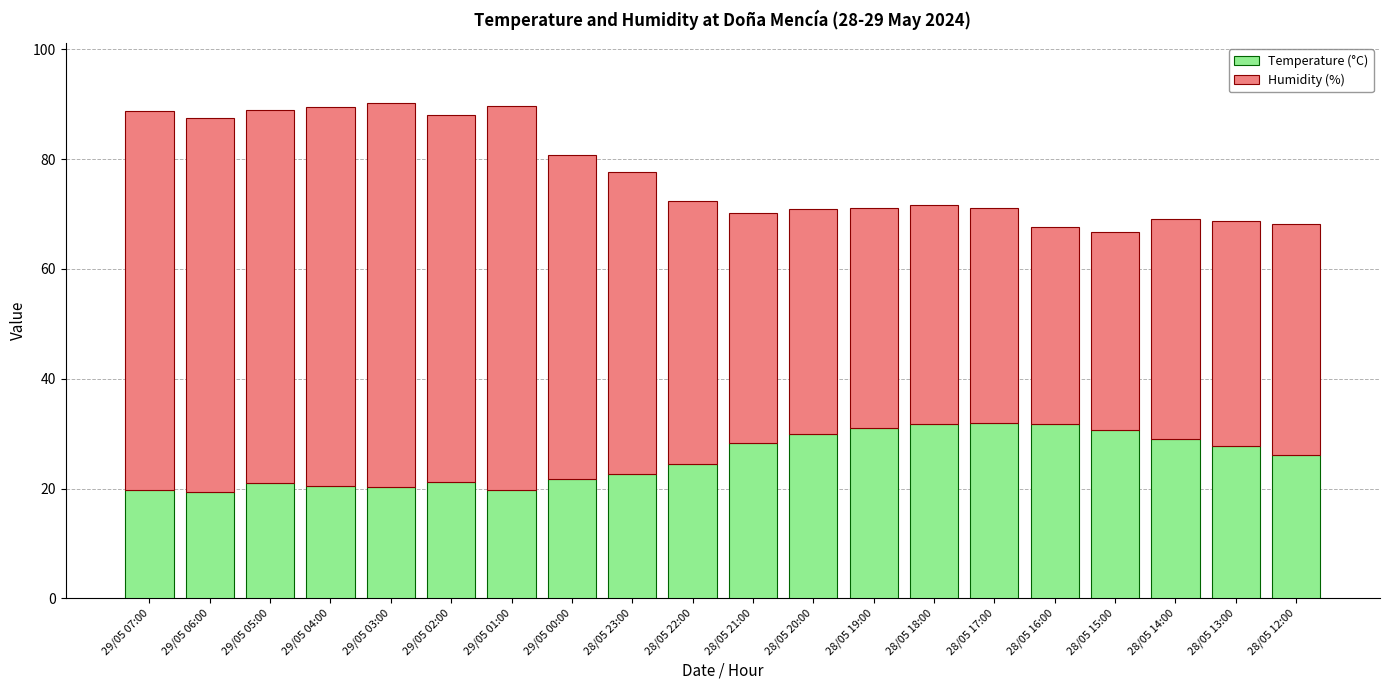

What is the value of the Temperature (°C) bar at the 14th from the left?

31.7